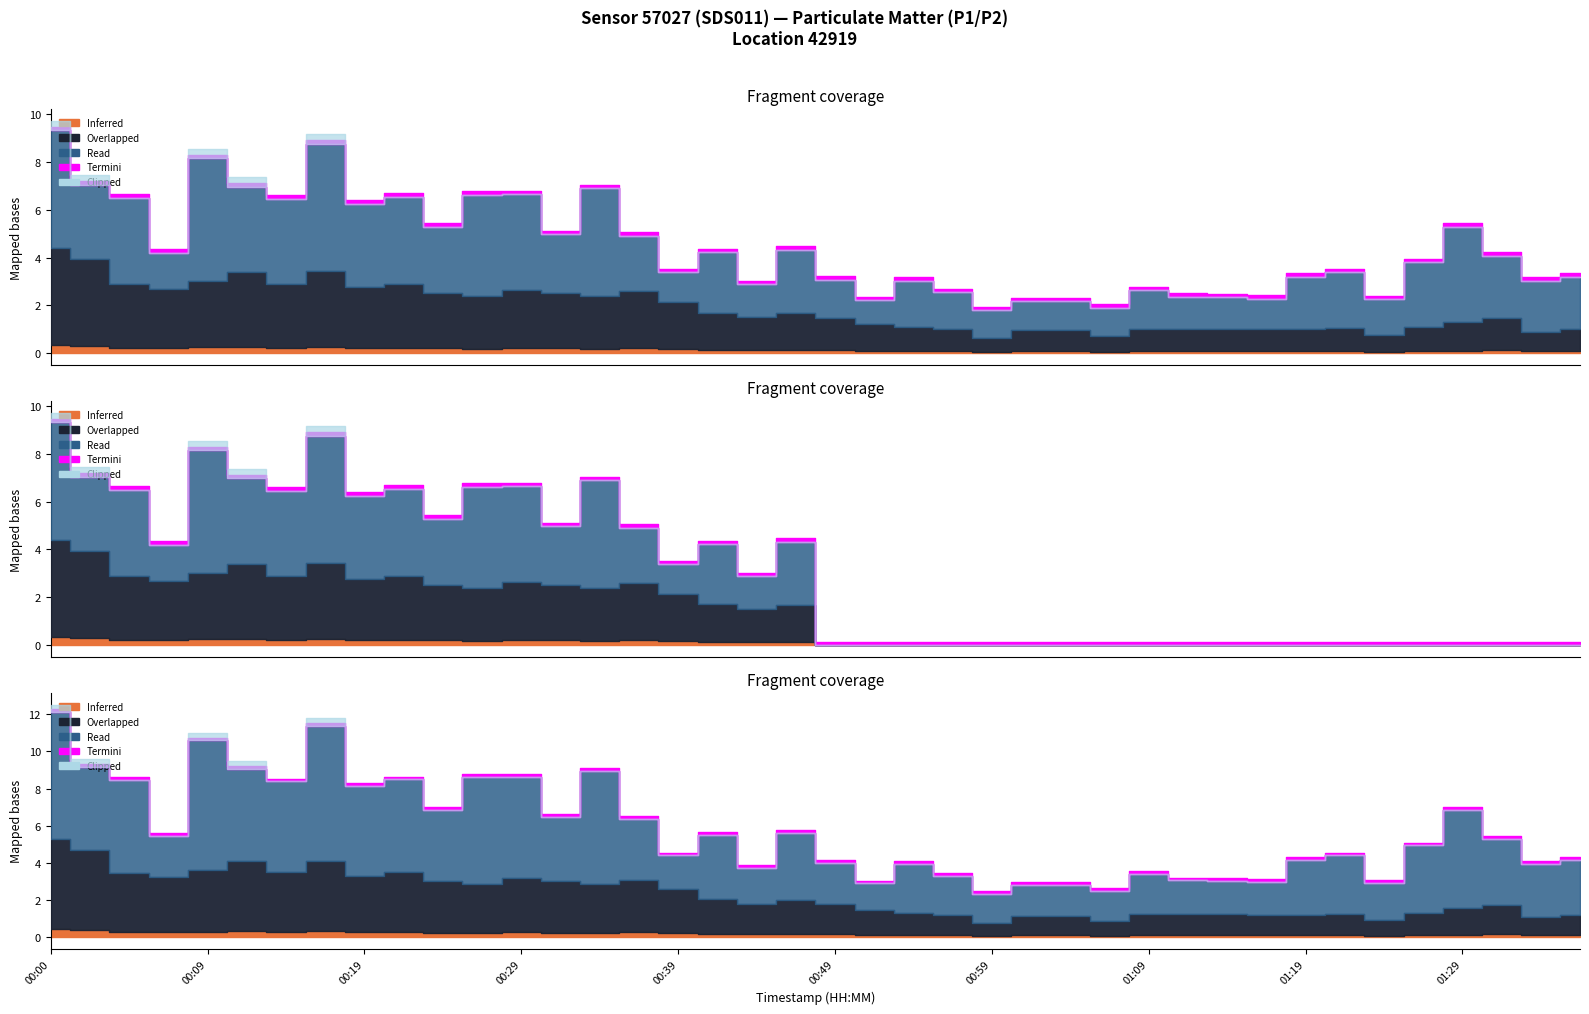

Does the chart have visible grid lines?

No